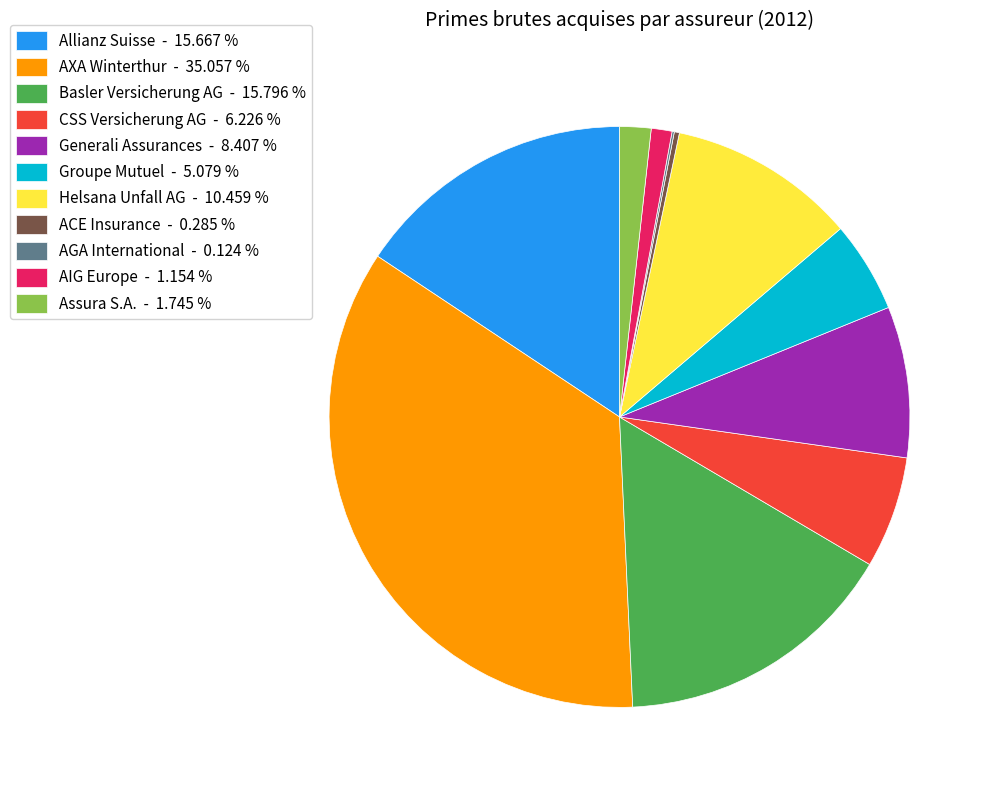

Does Helsana Unfall AG - 10.459 % account for over 50% of the chart?

No